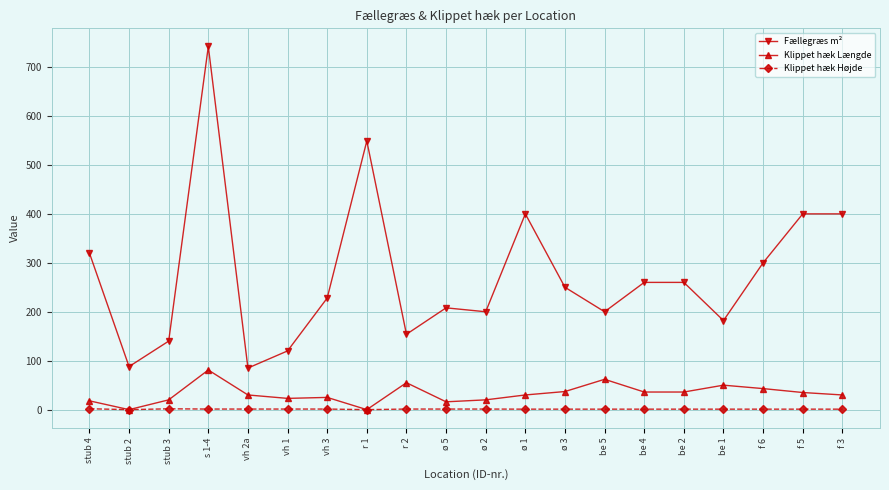

How many data points in Fællegræs m² are less than 250?

10